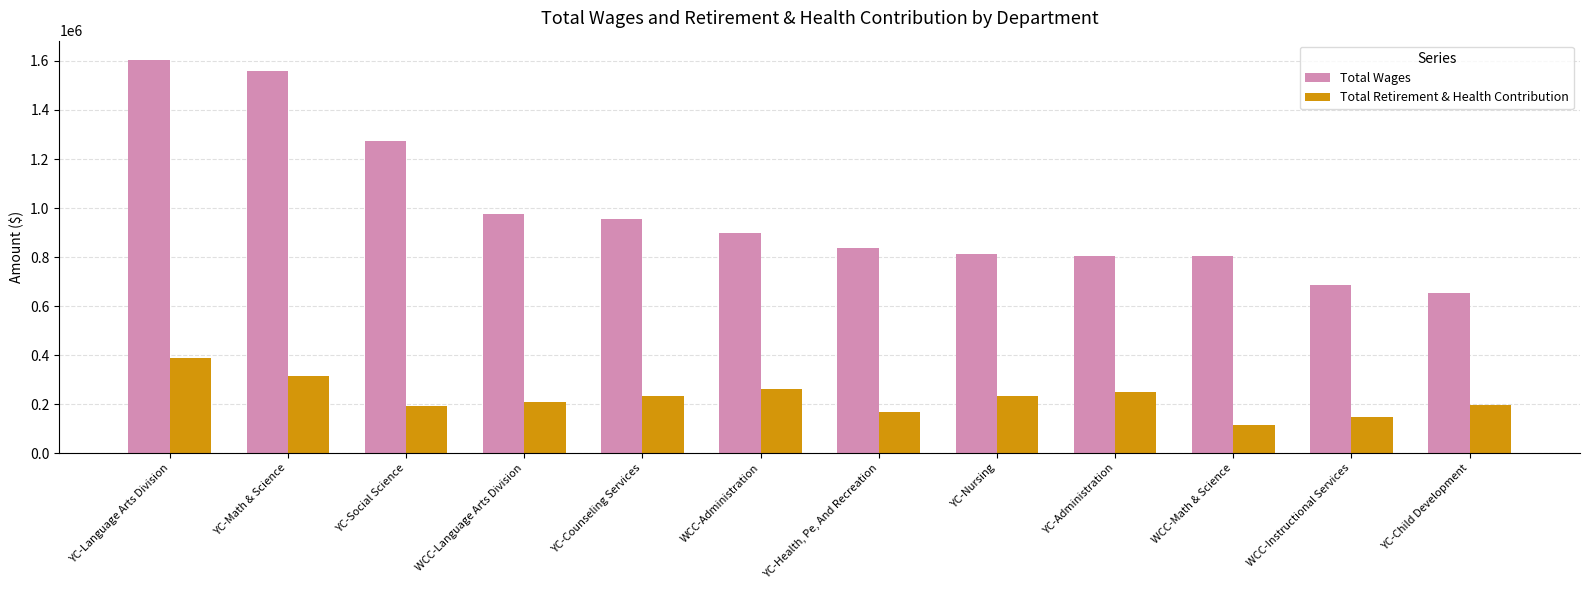

At which category does the chart reach its minimum across all series?

WCC-Math & Science